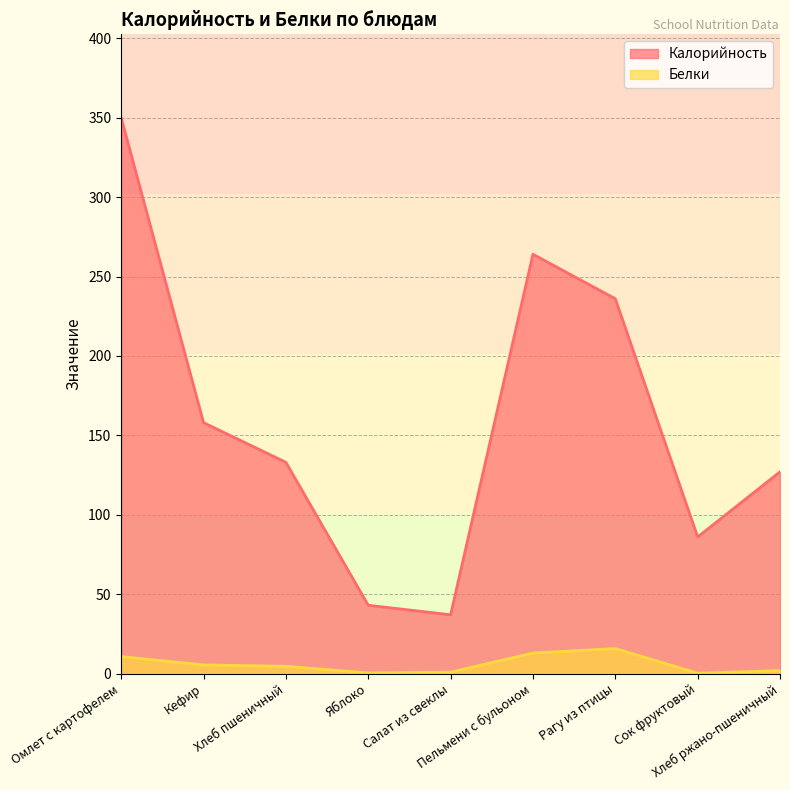

Rank the categories by Белки value from highest to lowest.

Рагу из птицы, Пельмени с бульоном, Омлет с картофелем, Кефир, Хлеб пшеничный, Хлеб ржано-пшеничный, Салат из свеклы, Яблоко, Сок фруктовый